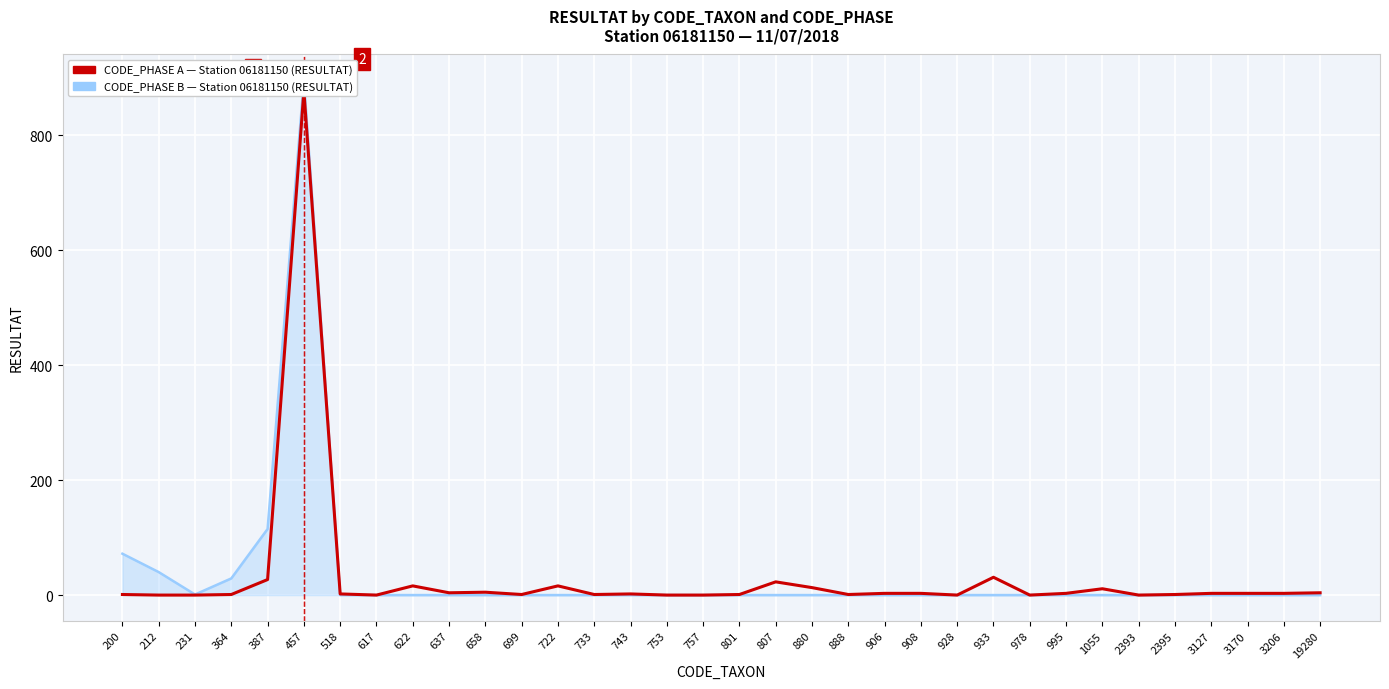

What is the spread (max minus min) of values at 658?

5